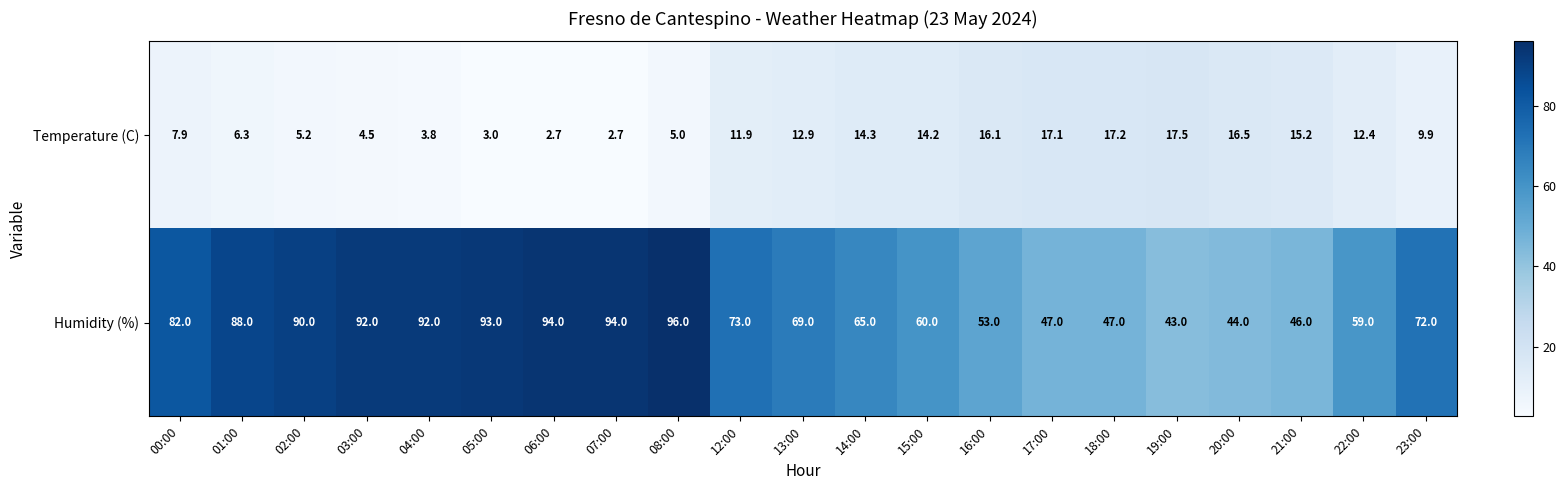

The Humidity (%) series shows 90.0 at 02:00. True or false?

True